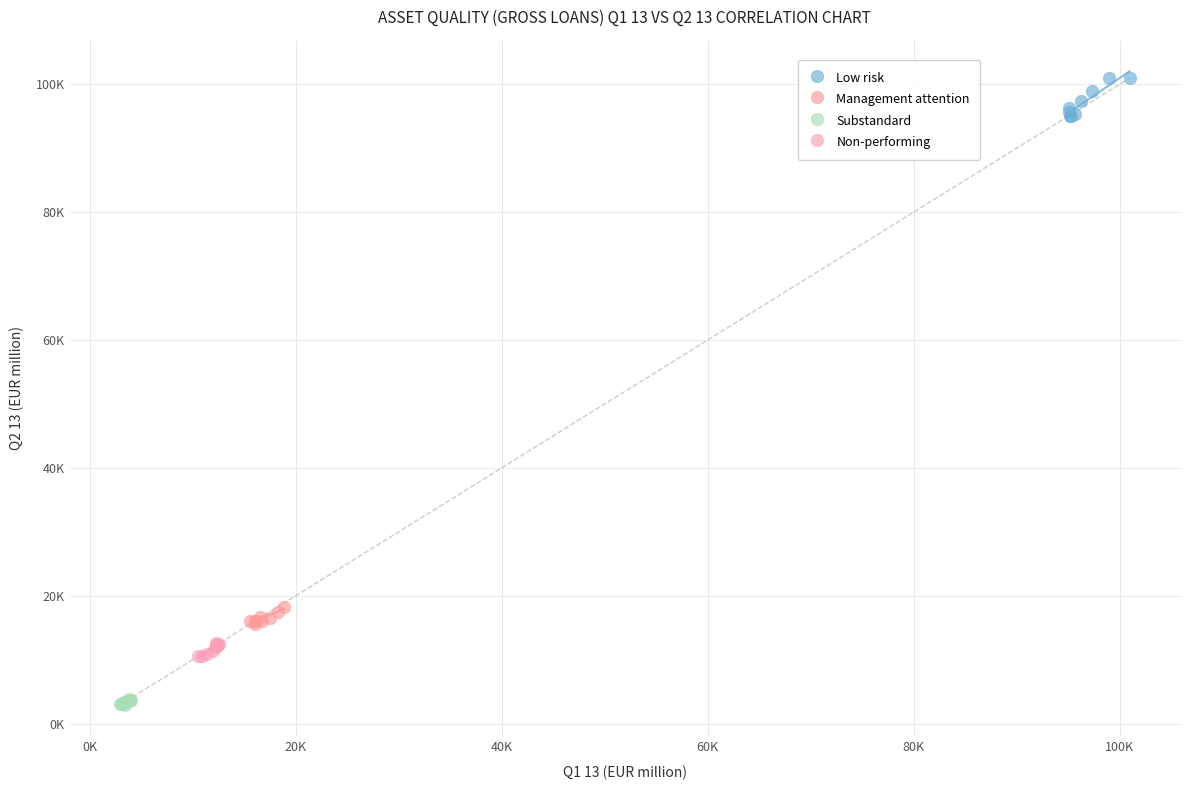

Which series reaches the maximum Y coordinate?

Low risk